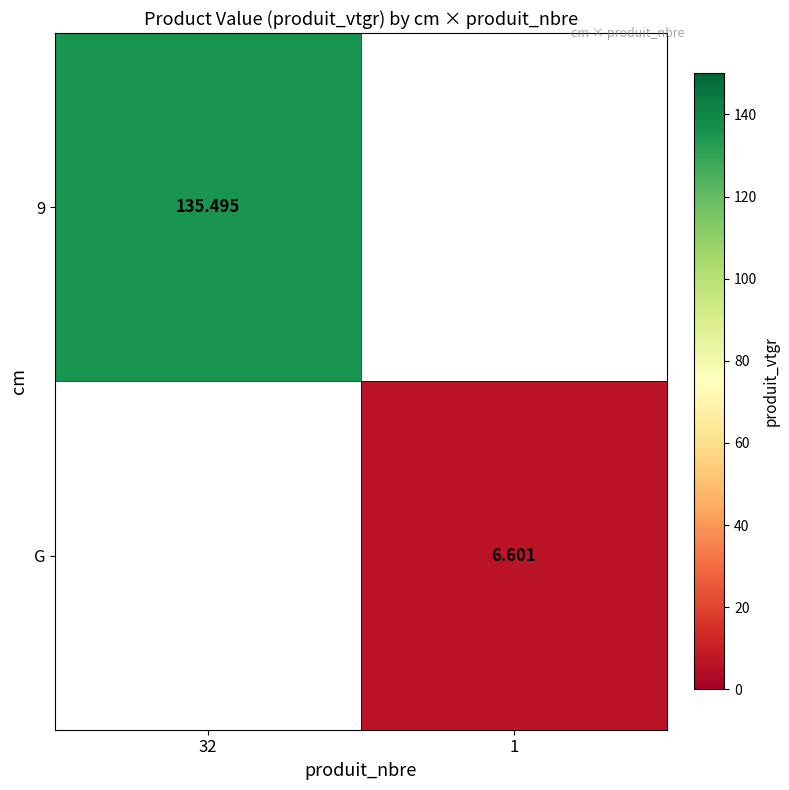

Is the value of G at 32 greater than the value of 9 at 1?

No